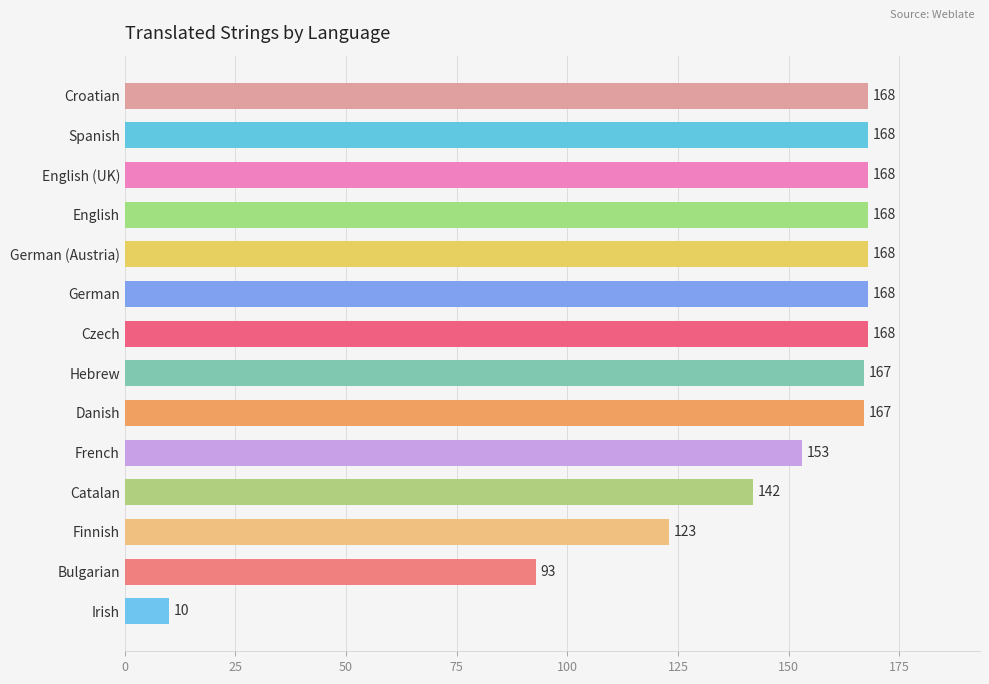

The chart shows a value of 82 at Croatian. True or false?

False